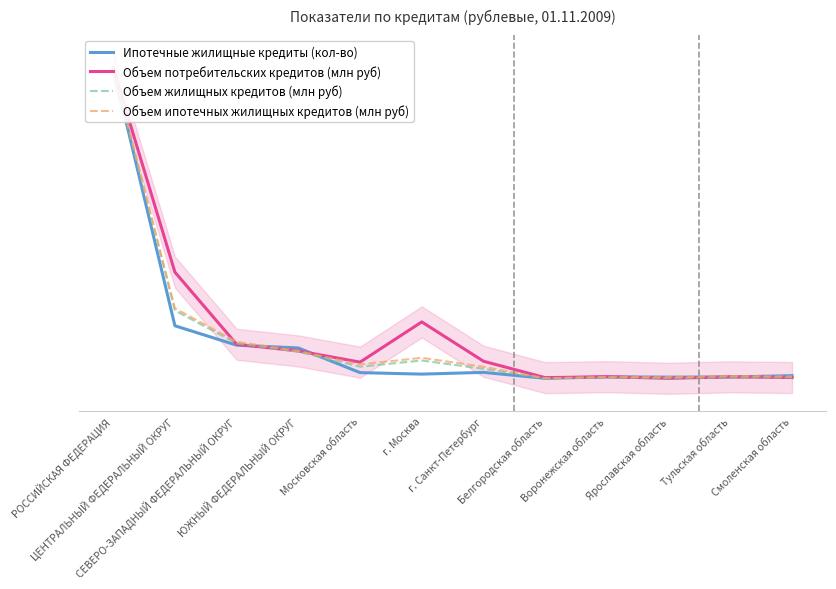

What is the average value of the Ипотечные жилищные кредиты (кол-во) series?

0.1